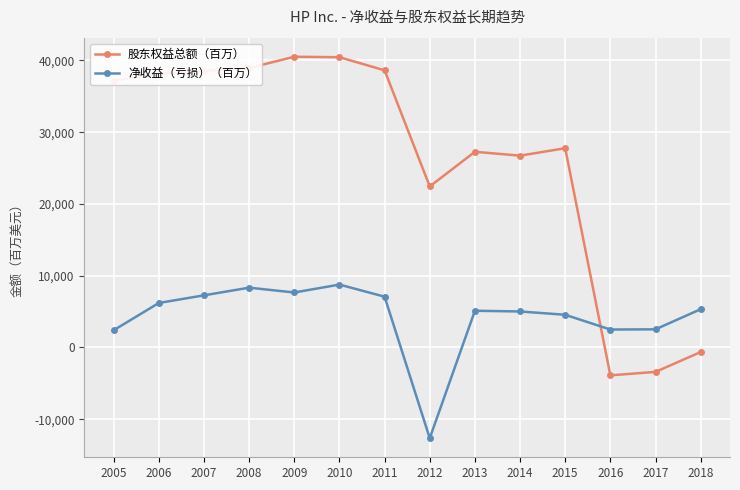

True or false: 净收益（亏损）（百万） and 股东权益总额（百万） intersect in this chart.

True